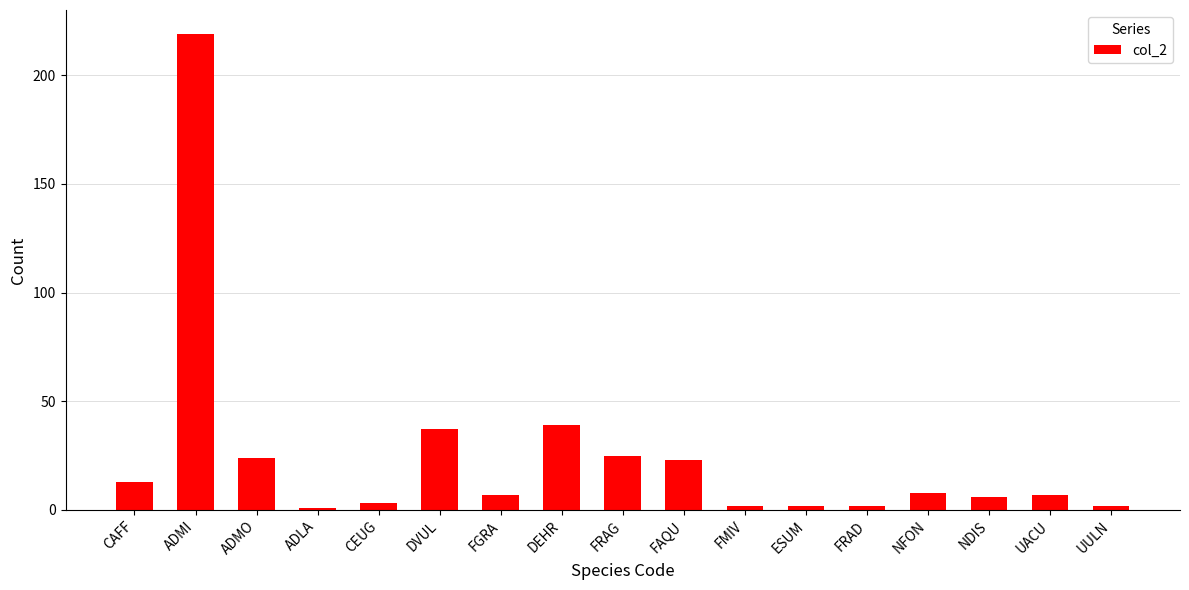

What is the minimum value shown in the chart?

1